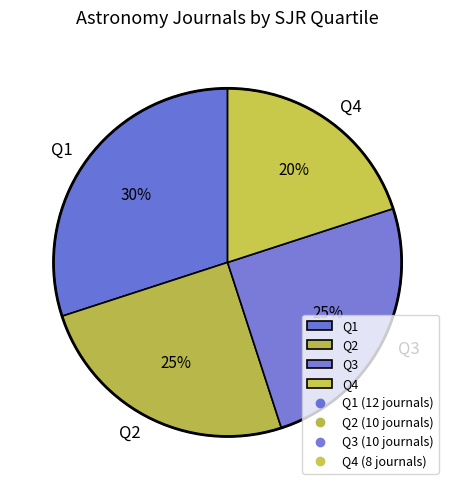

What is the largest slice in the pie chart?

Q1